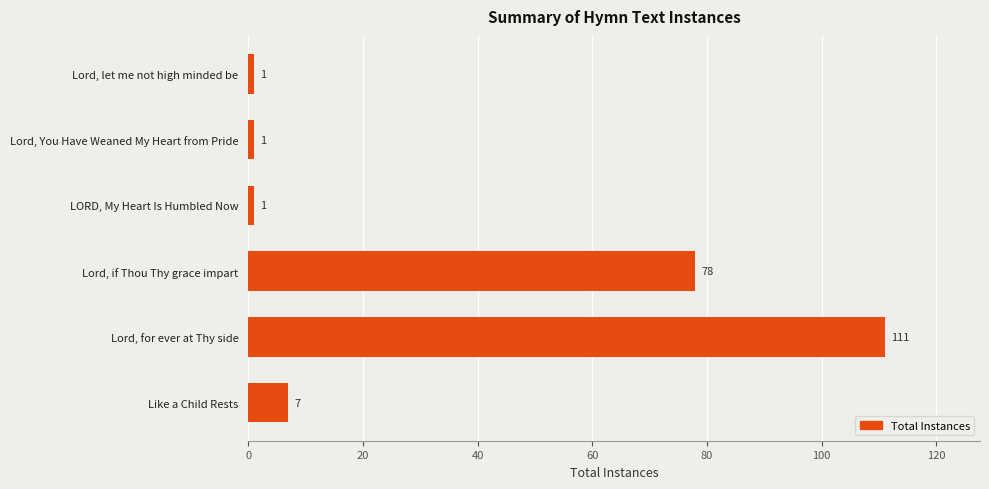

True or false: the data shows 1 at Lord, let me not high minded be.

True